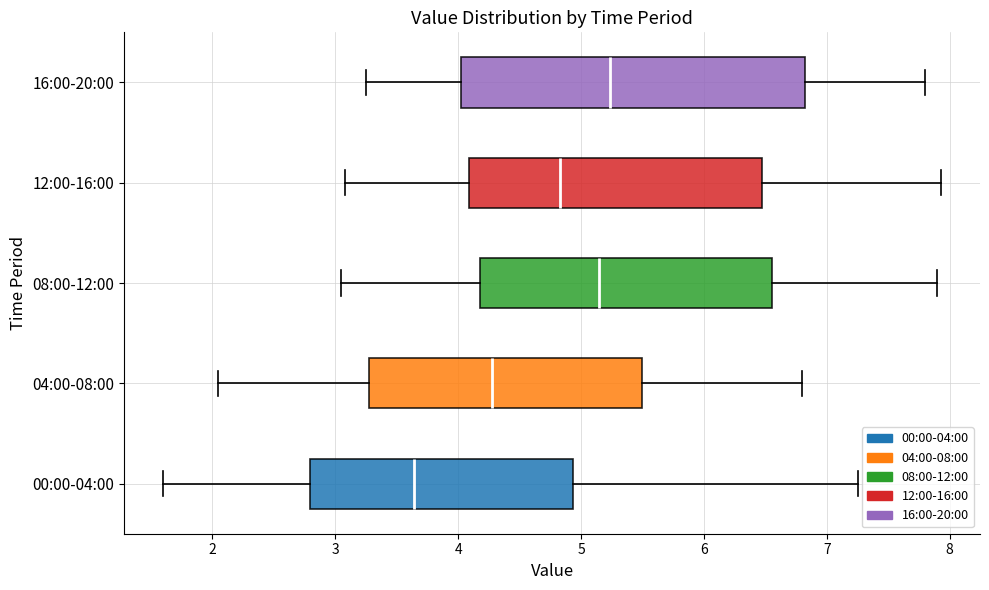

Which box's median line is the furthest to the left?

00:00-04:00